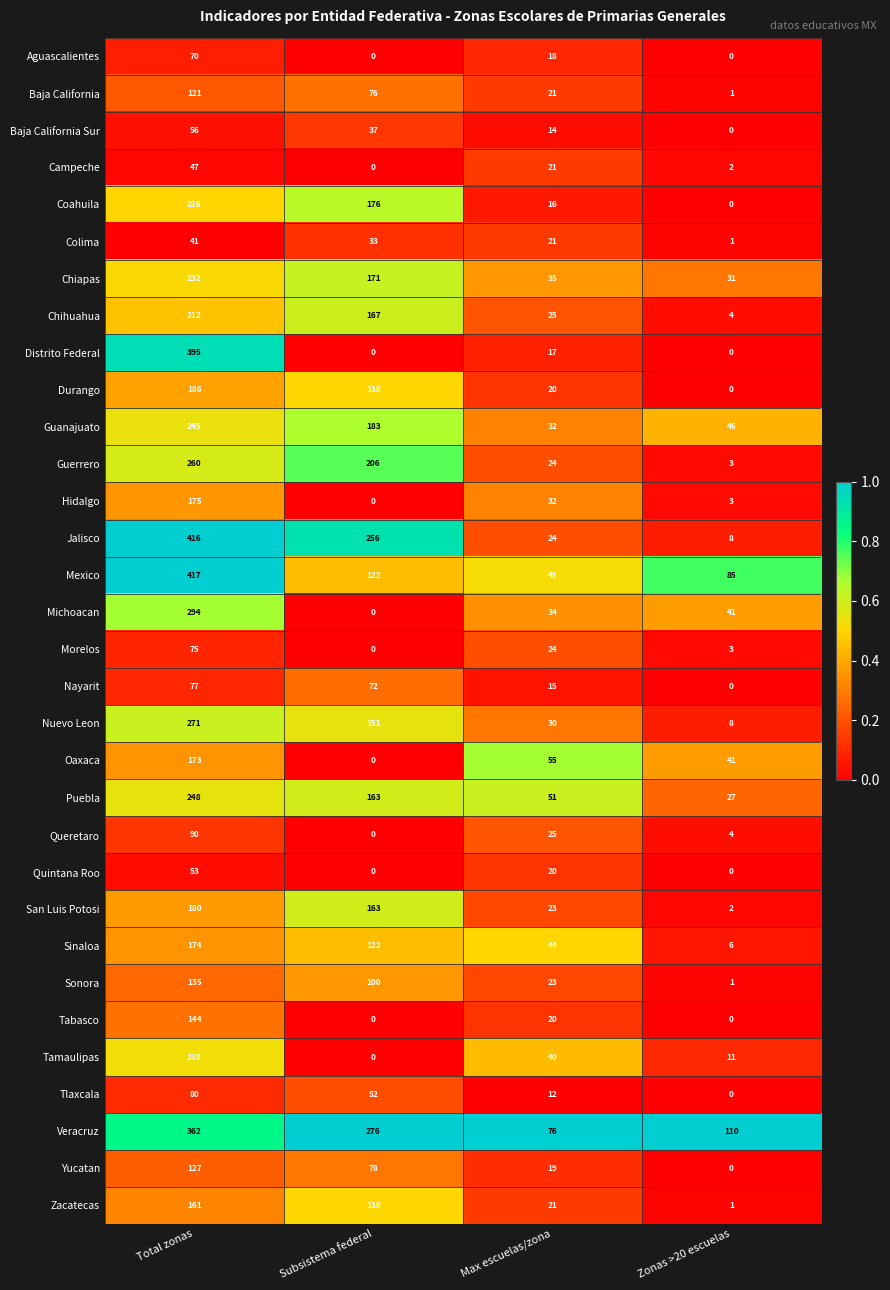

Which category has the highest value across all series?

Total zonas